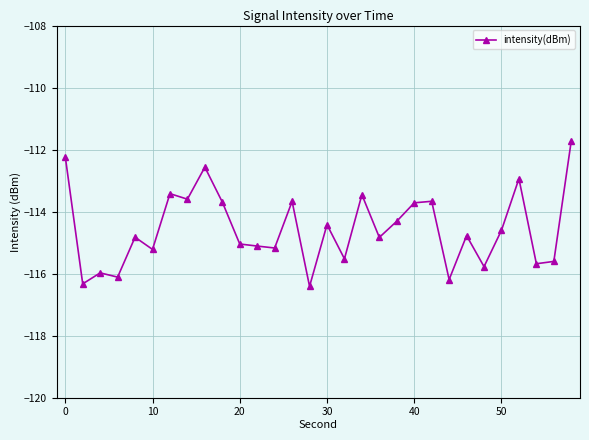

True or false: the data has more than 2 interior local peaks.

True